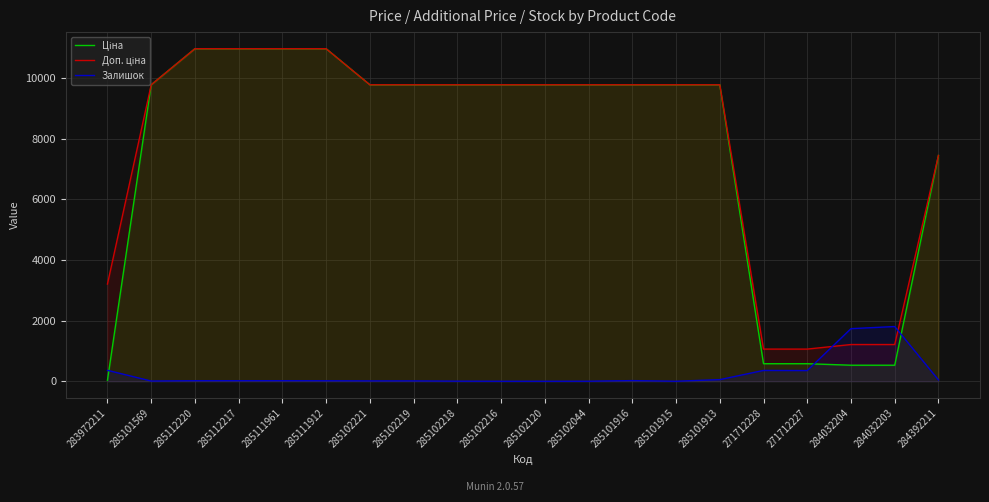

True or false: Доп. ціна has more than 0 points higher than both neighbors.

False